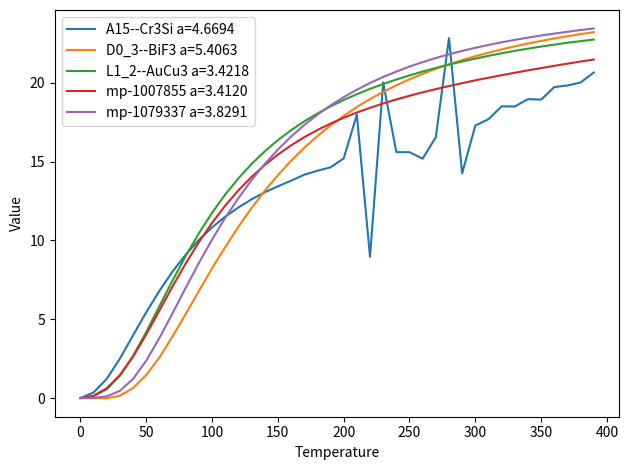

What is the greatest value displayed?

23.4